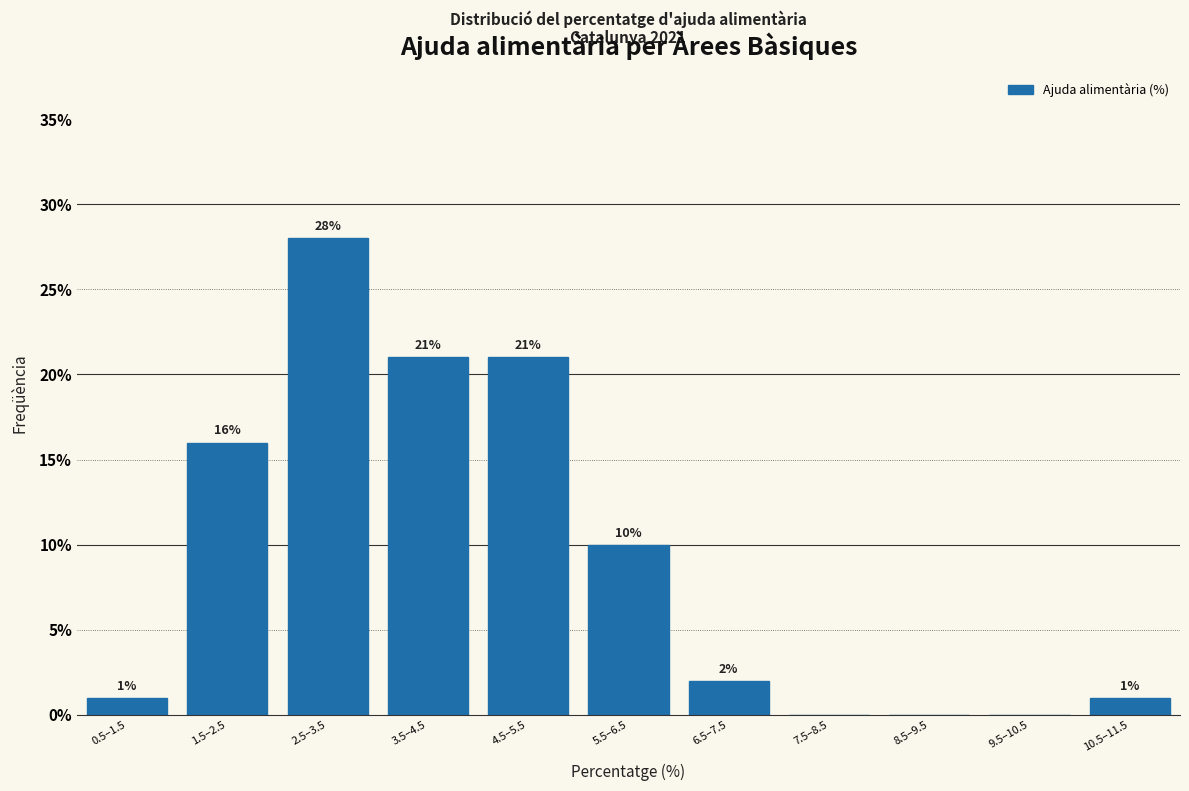

Reading left to right, extract all data points from this chart.

0.5–1.5=1.0	1.5–2.5=16.0	2.5–3.5=28.0	3.5–4.5=21.0	4.5–5.5=21.0	5.5–6.5=10.0	6.5–7.5=2.0	7.5–8.5=0.0	8.5–9.5=0.0	9.5–10.5=0.0	10.5–11.5=1.0